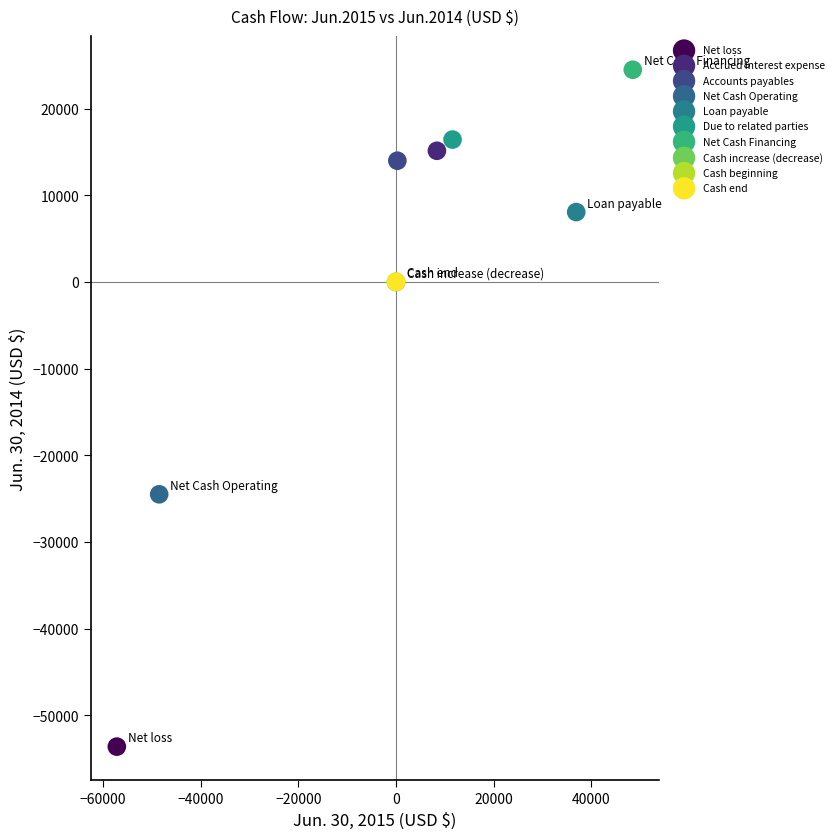

What are all the series names shown in the legend?

Net loss, Accrued interest expense, Accounts payables, Net Cash Operating, Loan payable, Due to related parties, Net Cash Financing, Cash increase (decrease), Cash beginning, Cash end